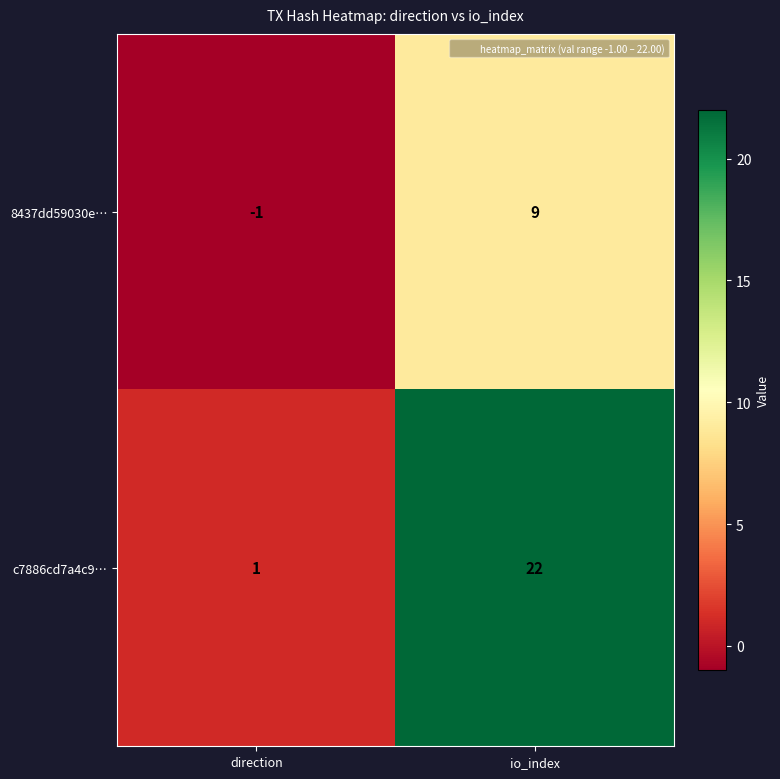

Which series changed the most between direction and io_index?

c7886cd7a4c9…